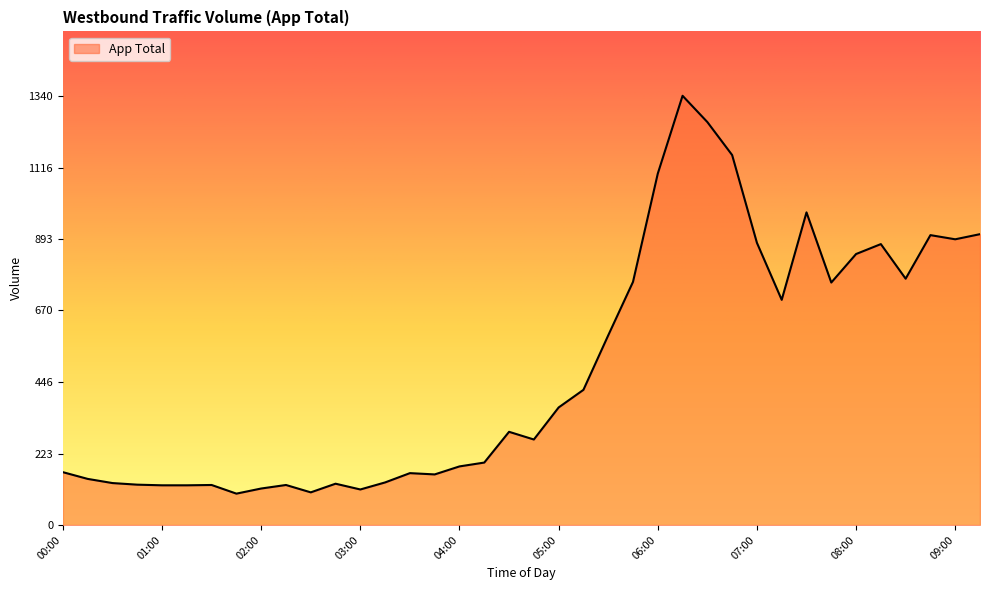

What is the maximum value shown in the chart?

1340